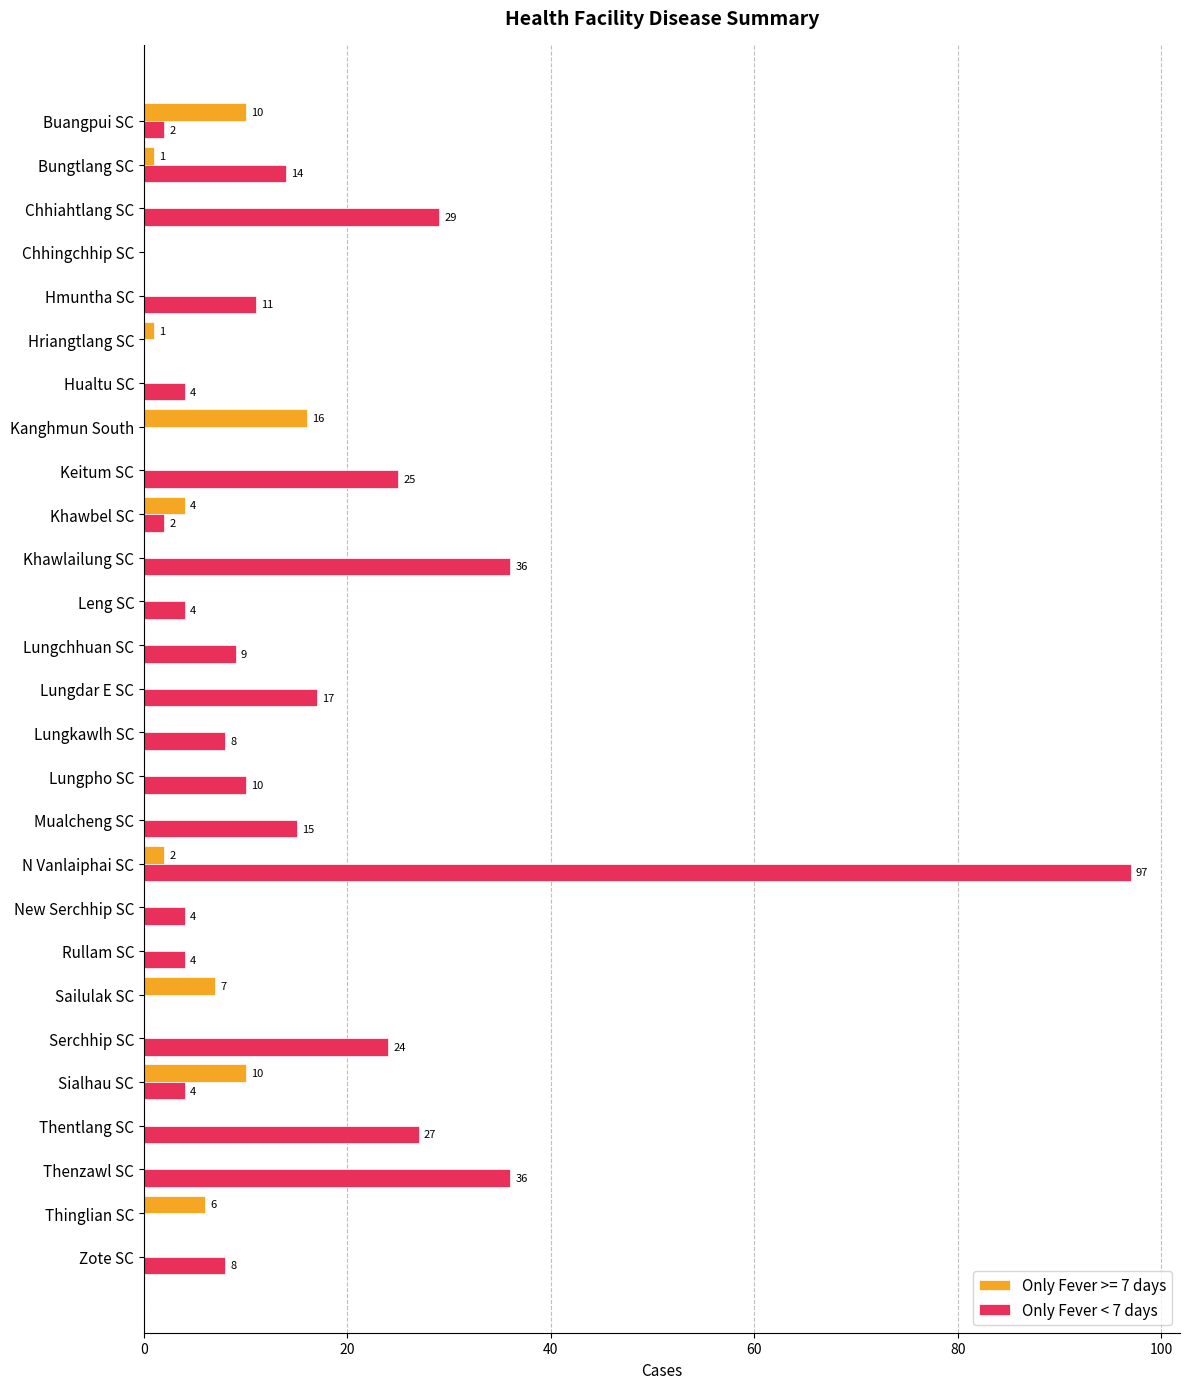

At which category does the chart reach its peak across all series?

N Vanlaiphai SC